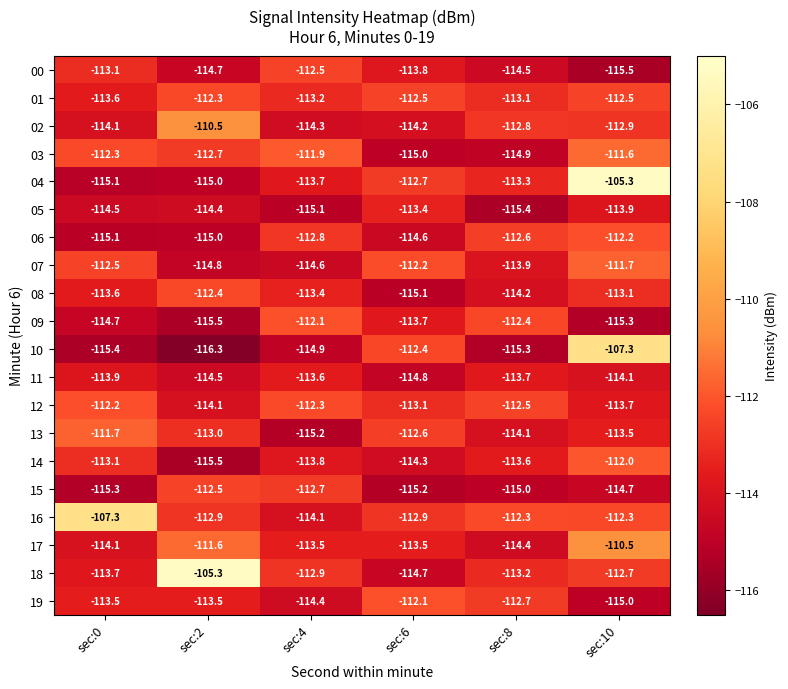

The value of 02 at sec:10 is -73.1. True or false?

False